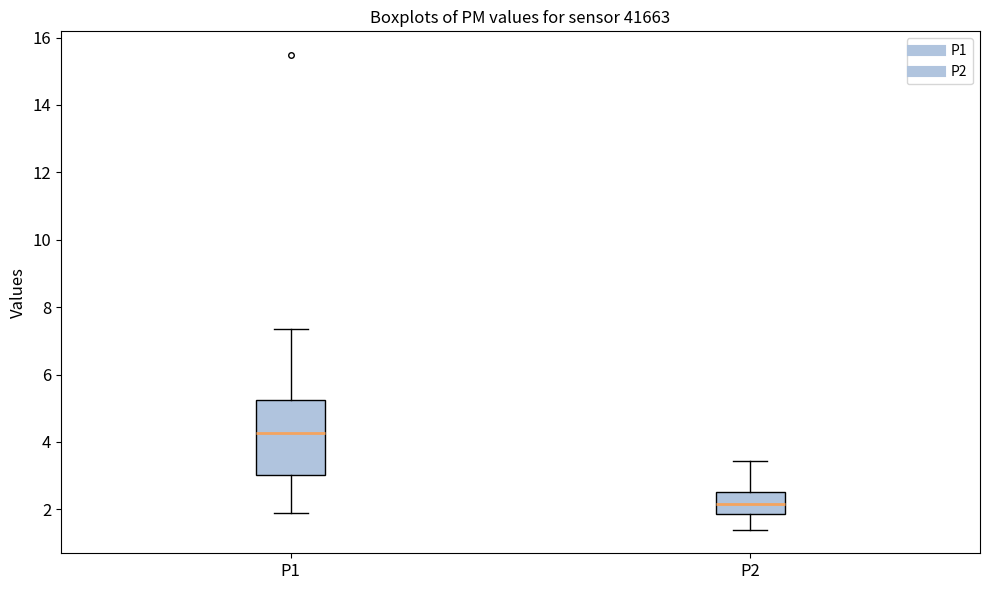

Reading left to right, transcribe this box plot: for each box, give where its median line is, the range the box spans, and where its two whiskers end, as read against the y-axis. The values are not printed on the chart, so give them approximately, as read against the axis.

P1: median 4.2, box 3.0 to 5.2, whiskers 2.0 to 7.4
P2: median 2.2, box 1.8 to 2.6, whiskers 1.4 to 3.4